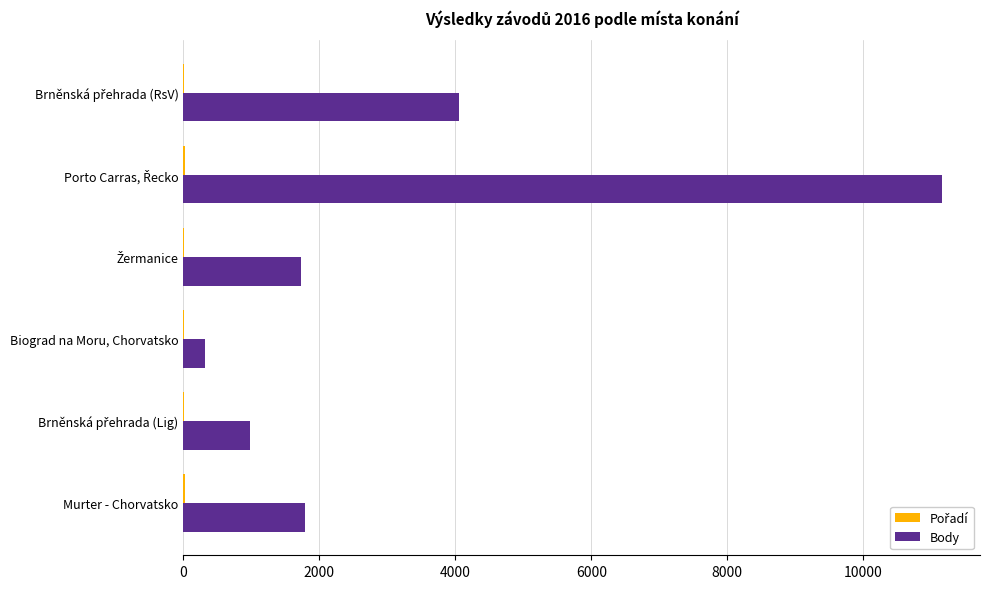

The value of Body at Murter - Chorvatsko is 711. True or false?

False